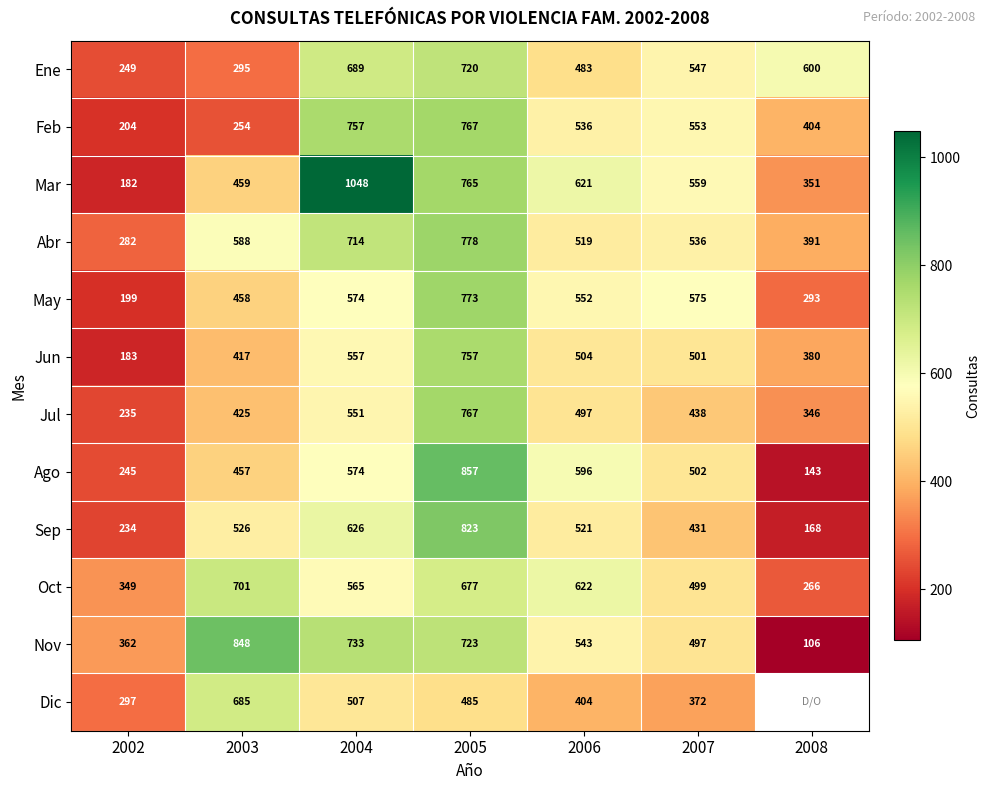

At which label does Feb reach its peak?

2005